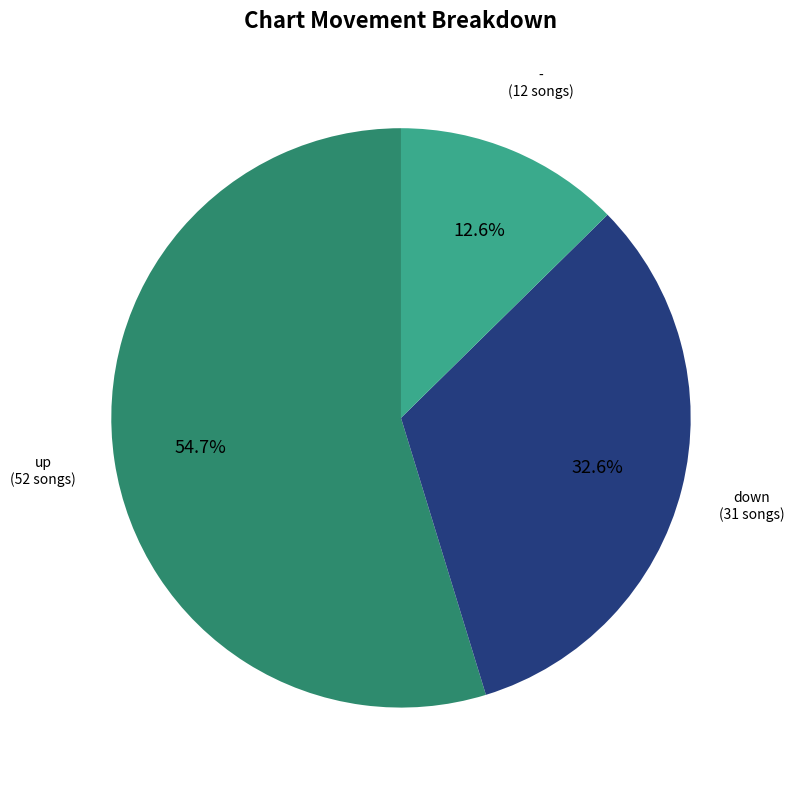

Does any single category account for the majority?

Yes